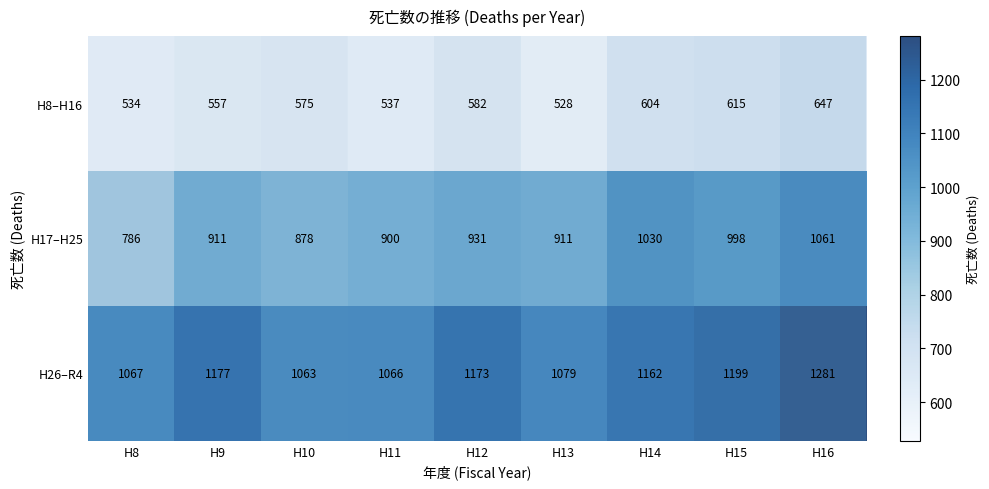

Which has a higher value, H12 or H8?

H12